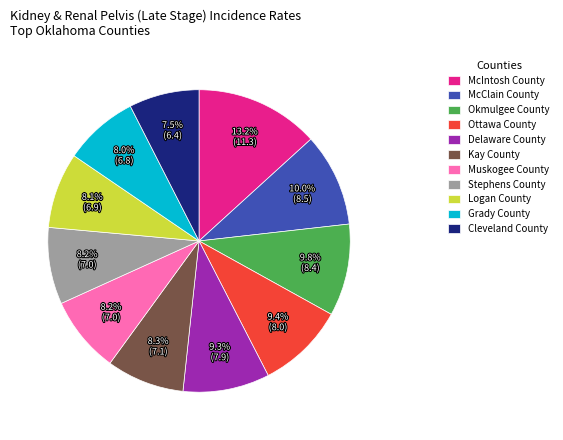

Which category has the biggest portion of the pie?

McIntosh County